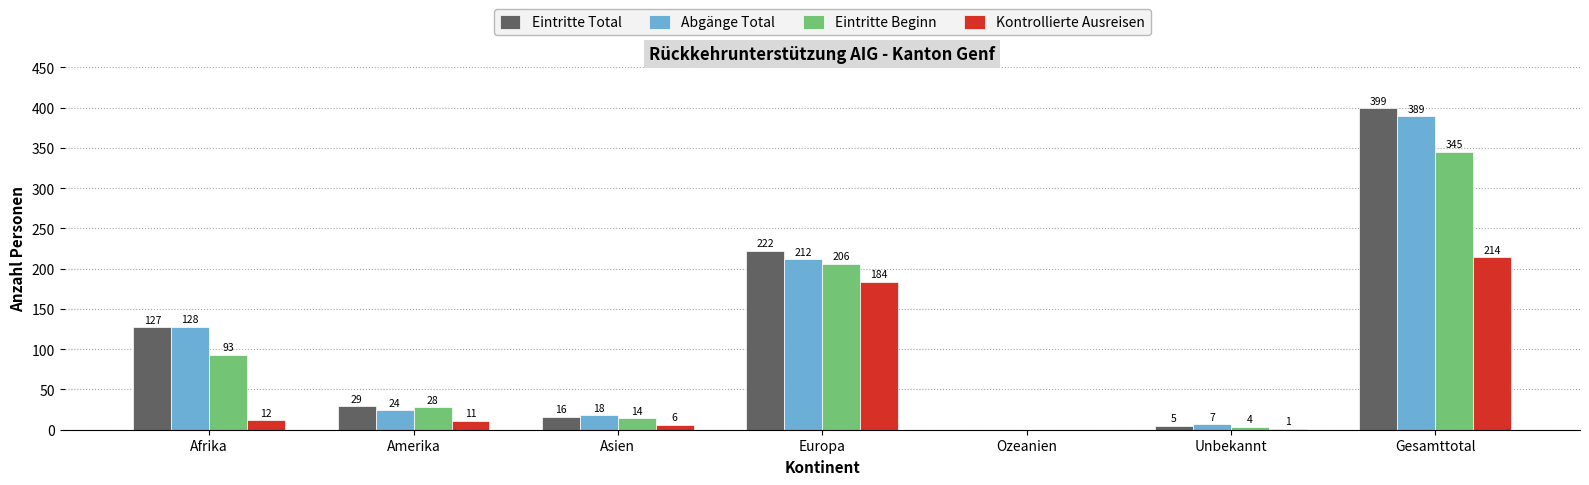

Between Amerika and Europa, which series saw the biggest shift?

Eintritte Total